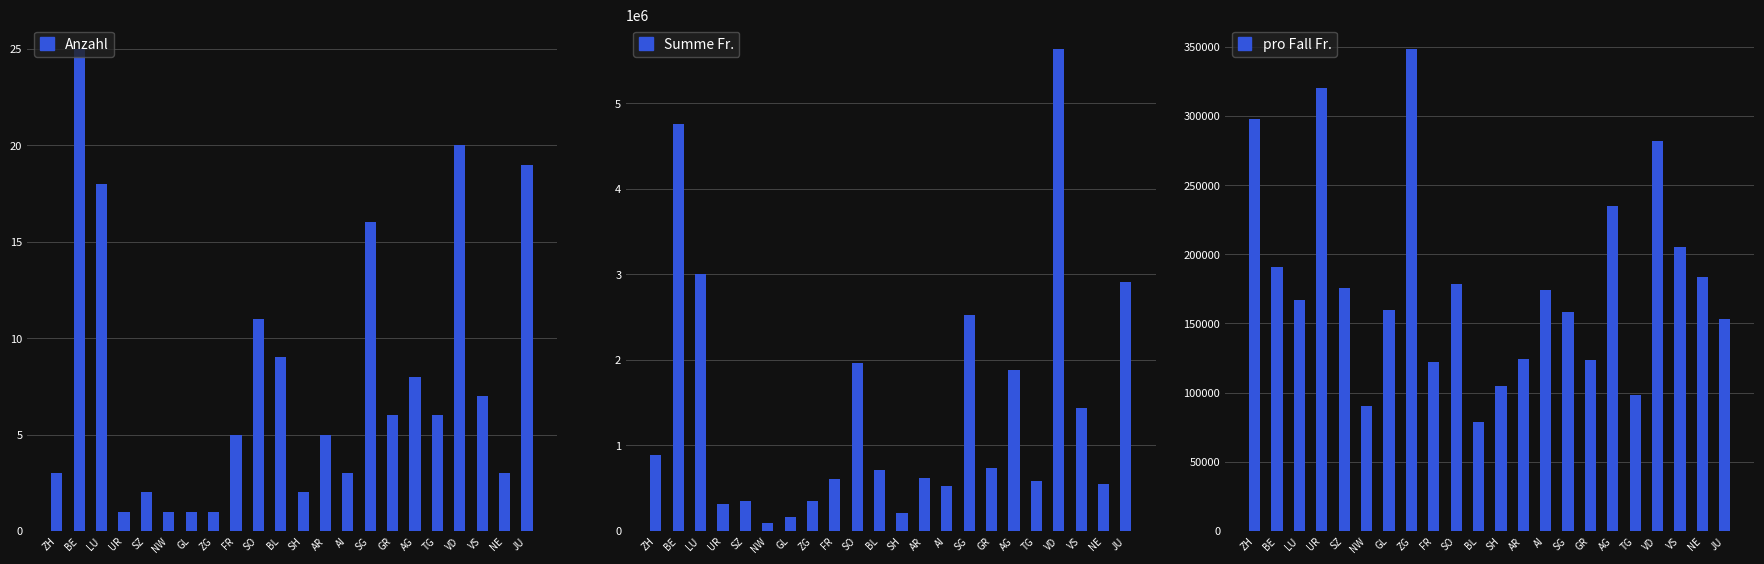

What is the value of the Anzahl bar at the 12th from the left?

2